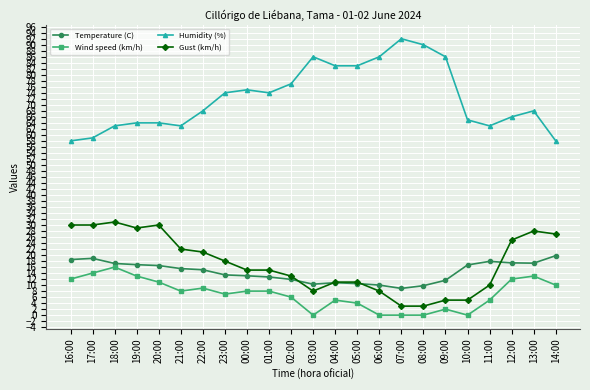

True or false: Gust (km/h) has more than 1 interior local peaks.

True